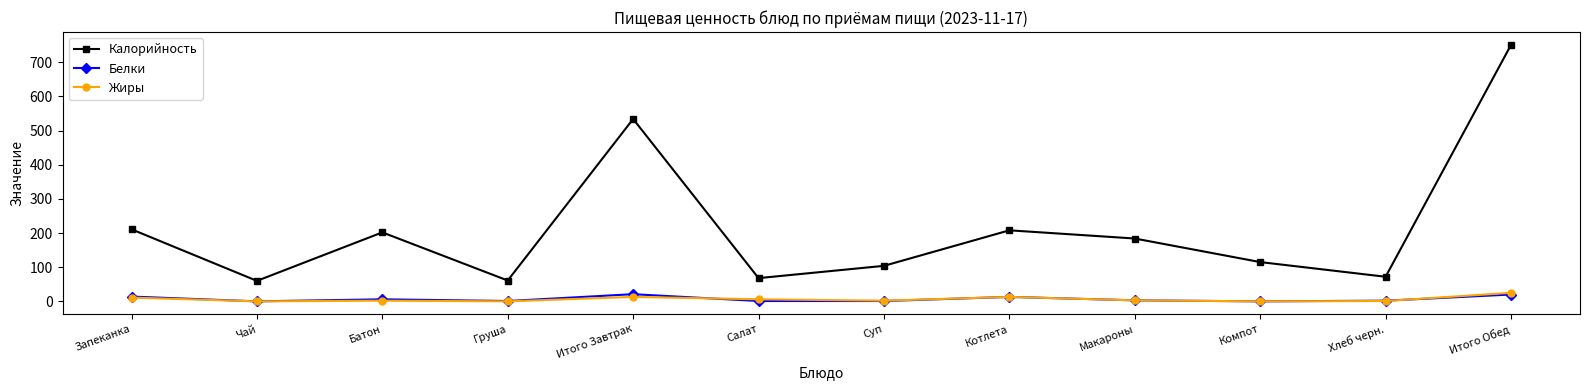

What is the label of the 1st point from the right?

Итого Обед